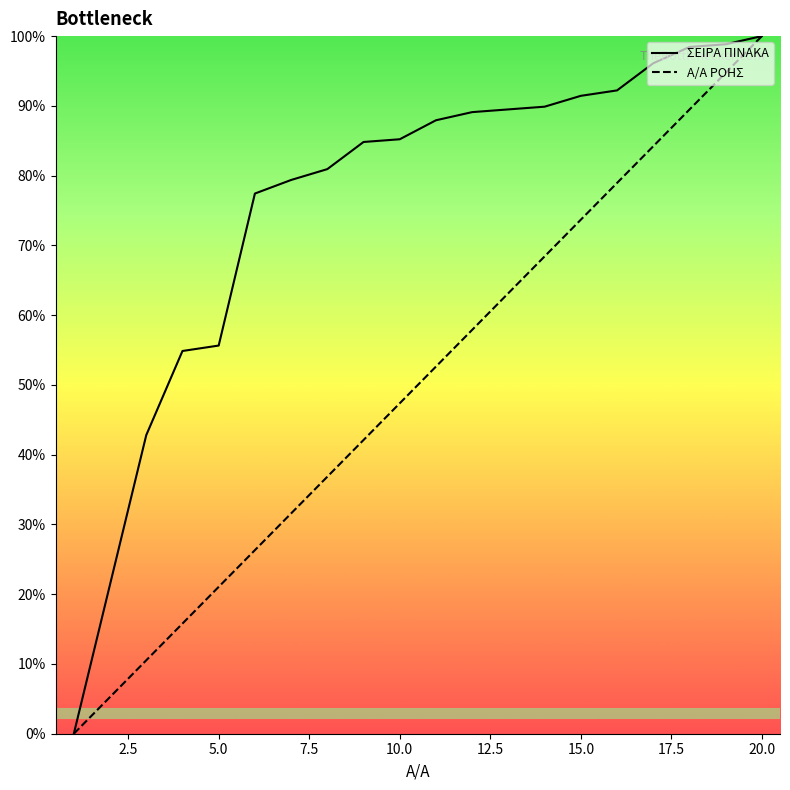

What is the greatest value displayed?

100.0